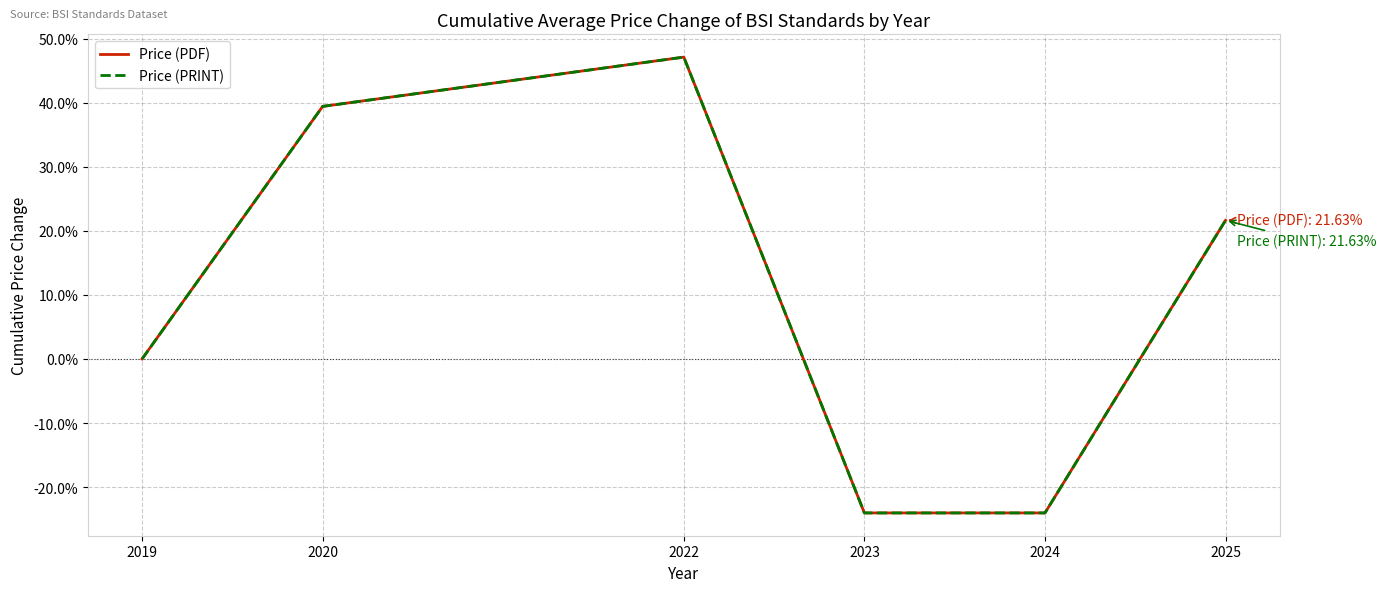

True or false: Price (PDF) has more than 2 interior local peaks.

False